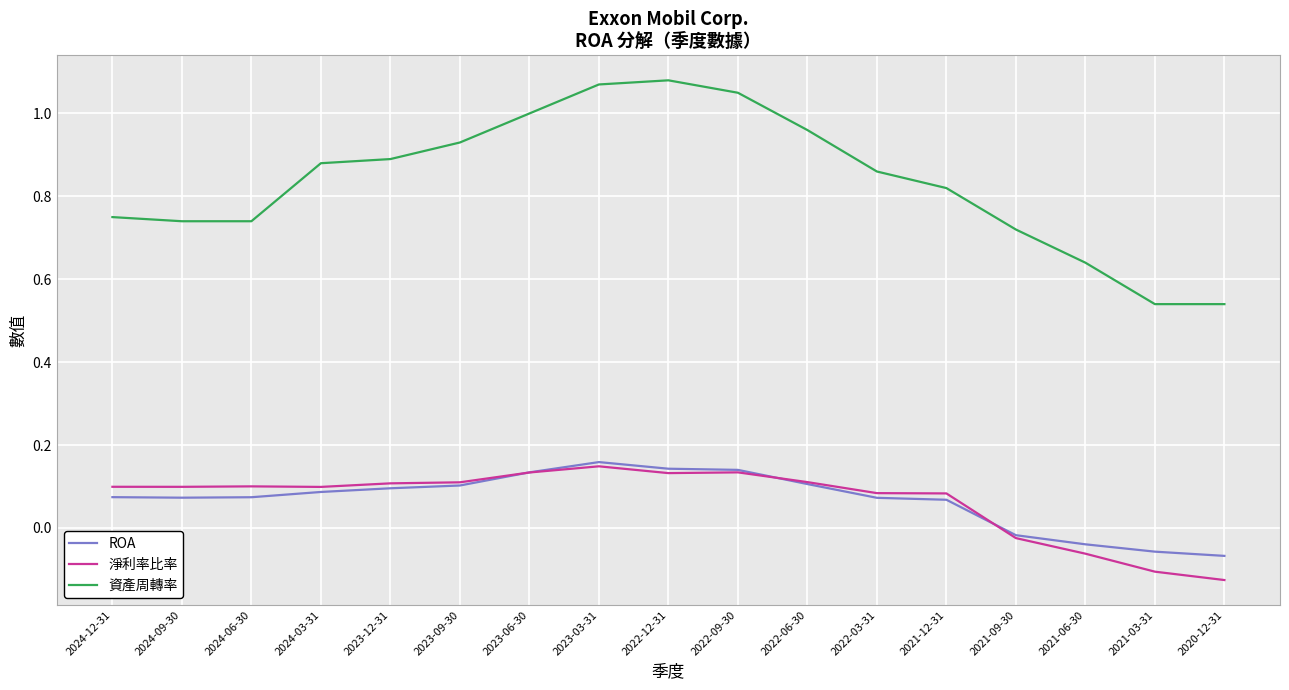

True or false: ROA has a value of 0.3 at 2023-03-31.

False